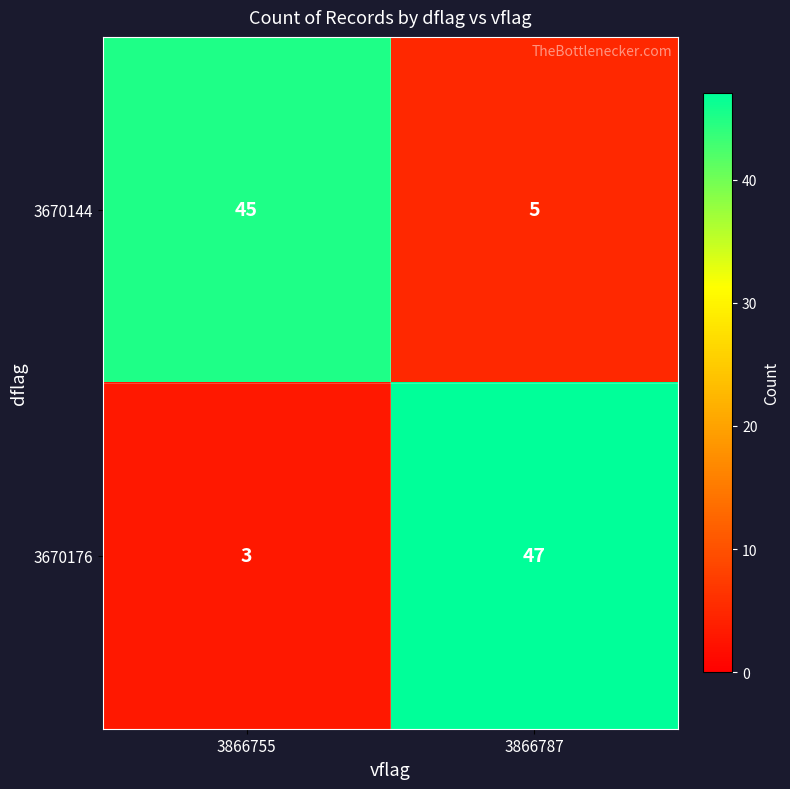

Which series has the widest spread of values?

3670176